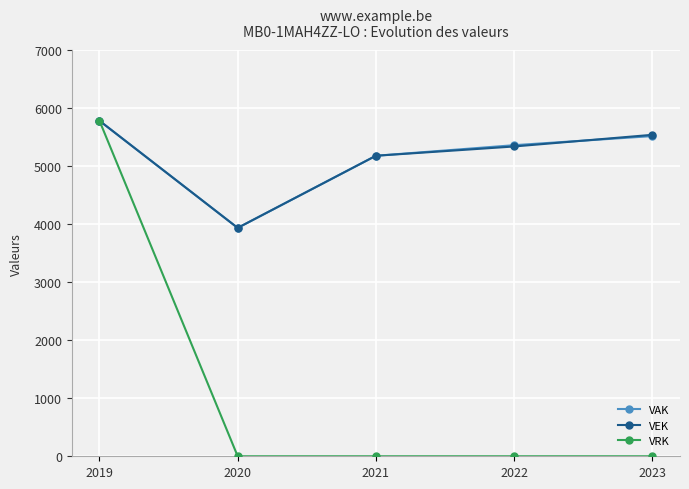

At which label does VRK reach its peak?

2019